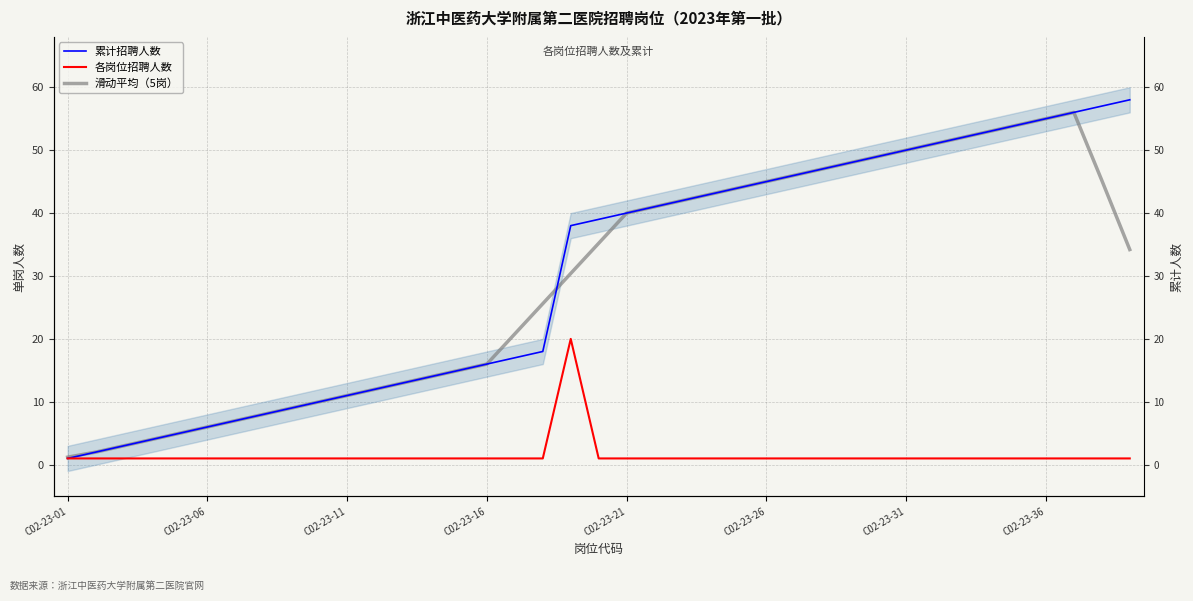

What is the sum of all 累计招聘人数 values?

1179.0